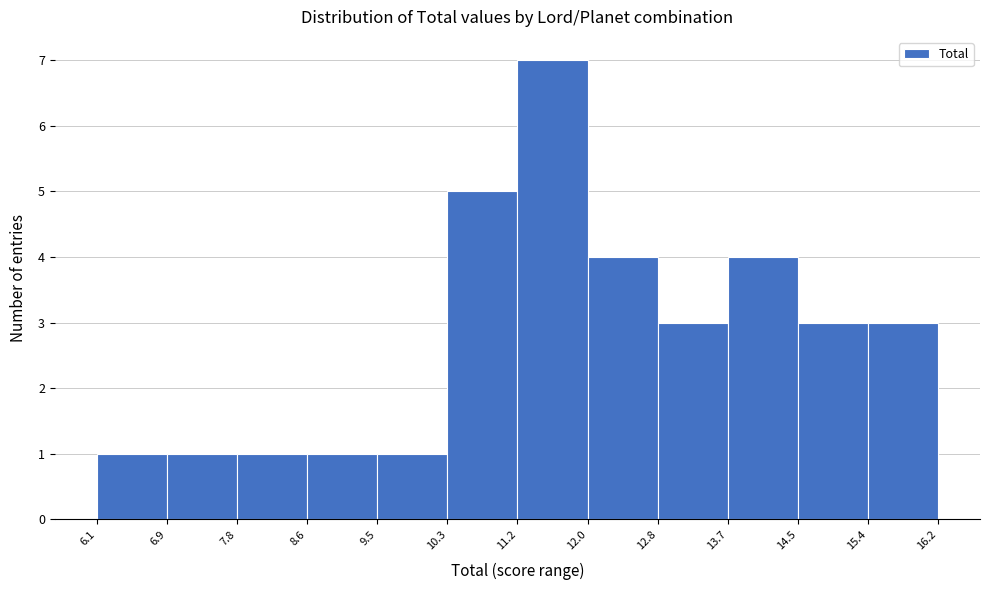

Which range on the x-axis has the tallest bar?

11.2 to 12.0